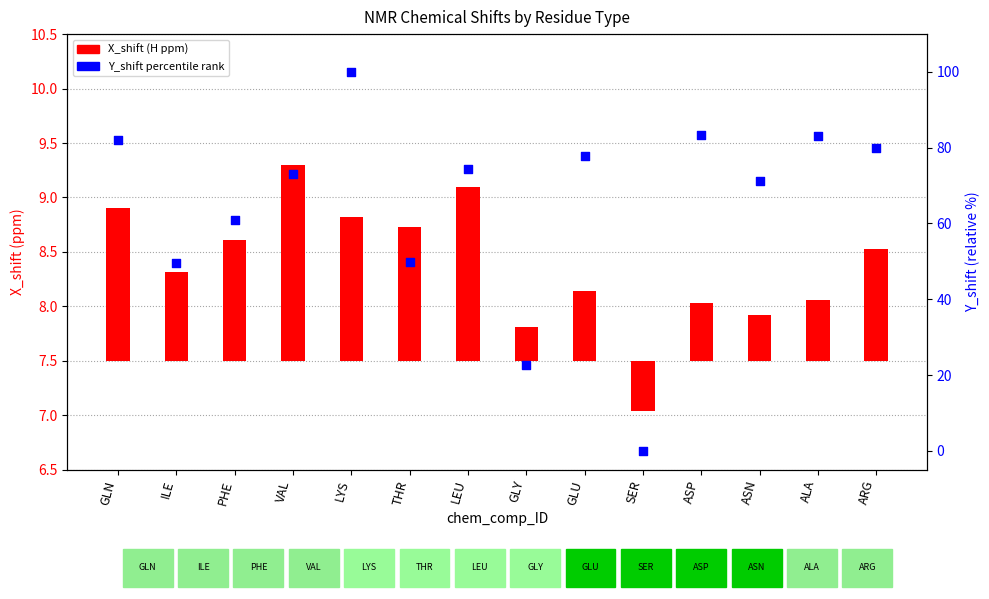

At which category is the sum across all series the highest?

LYS